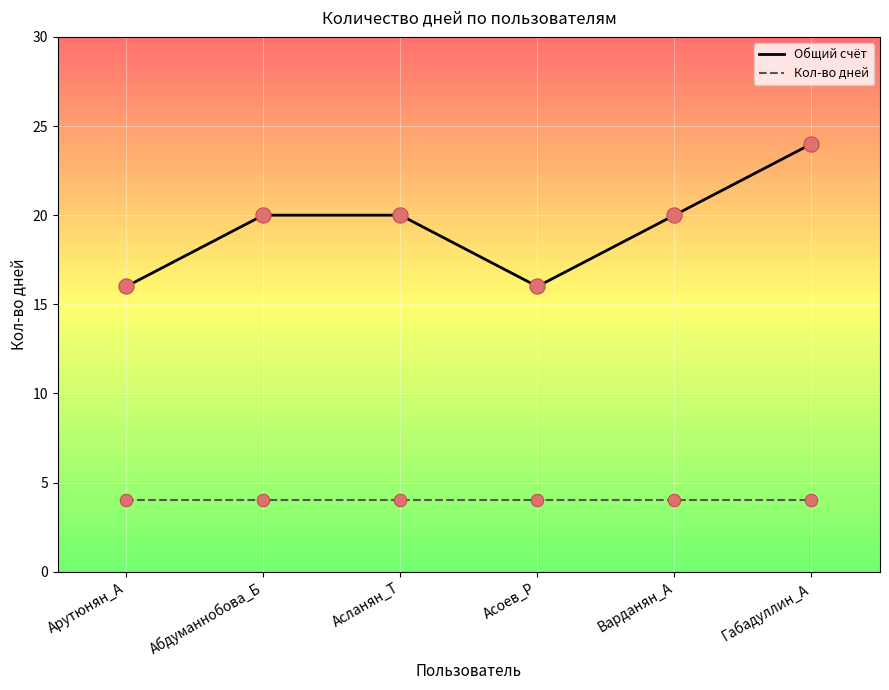

At which category is the sum across all series the highest?

Габадуллин_А